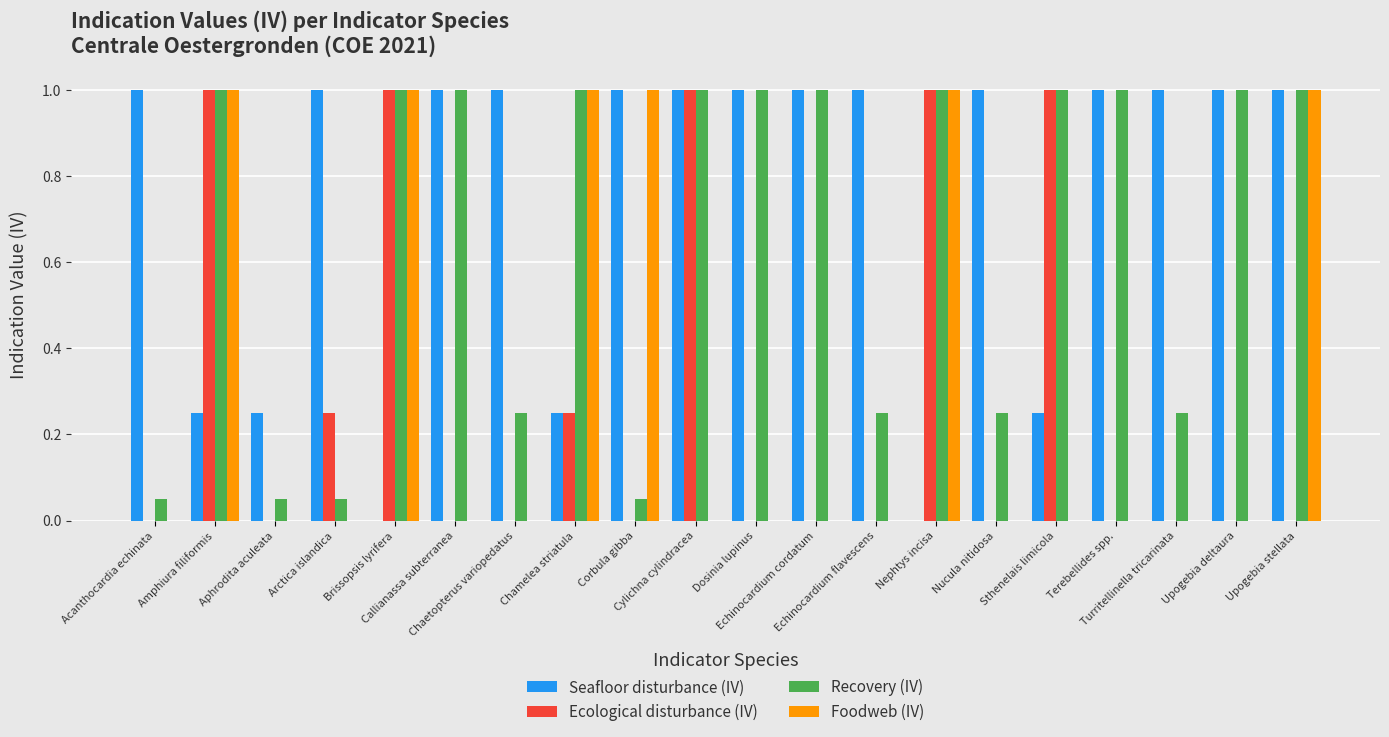

What is the maximum value for Ecological disturbance (IV)?

1.0